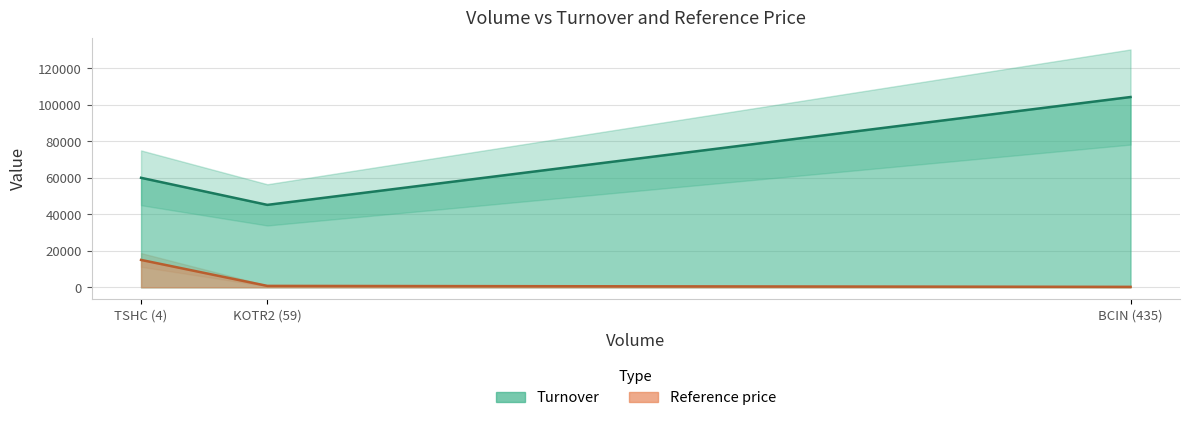

What is the maximum value for Reference price?

15000.0